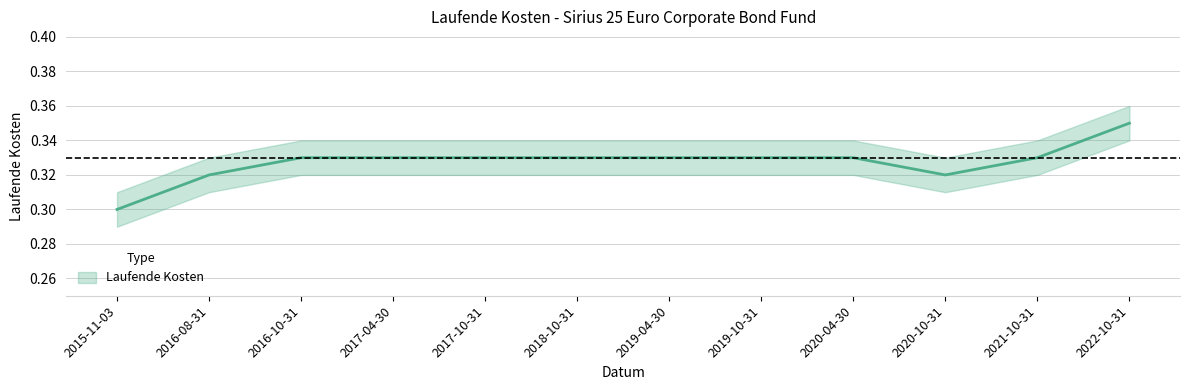

Reading left to right, what are all the values shown in this chart?

Laufende Kosten: 0.3	0.3	0.3	0.3	0.3	0.3	0.3	0.3	0.3	0.3	0.3	0.3
lower: 0.3	0.3	0.3	0.3	0.3	0.3	0.3	0.3	0.3	0.3	0.3	0.3
upper: 0.3	0.3	0.3	0.3	0.3	0.3	0.3	0.3	0.3	0.3	0.3	0.4